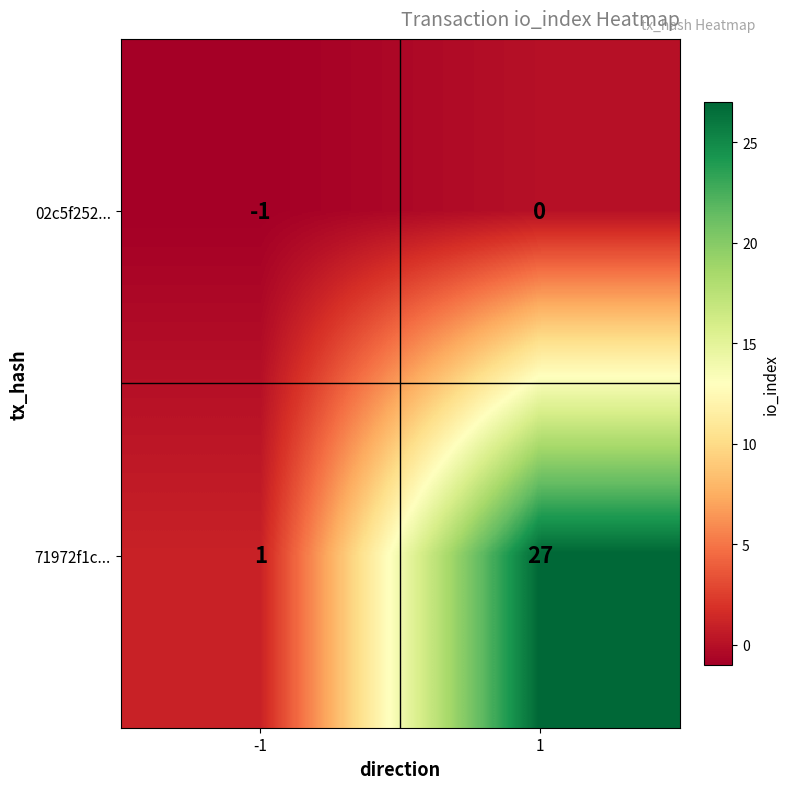

Reading right to left, list all the values displayed in this chart.

02c5f252...: 0	-1
71972f1c...: 27	1